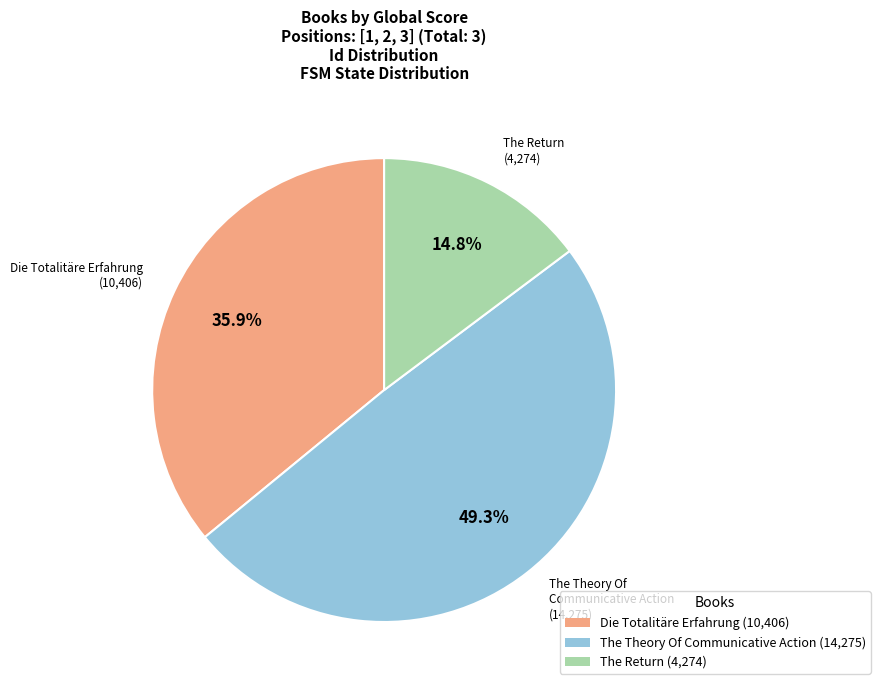

Is there a majority slice in this chart?

No